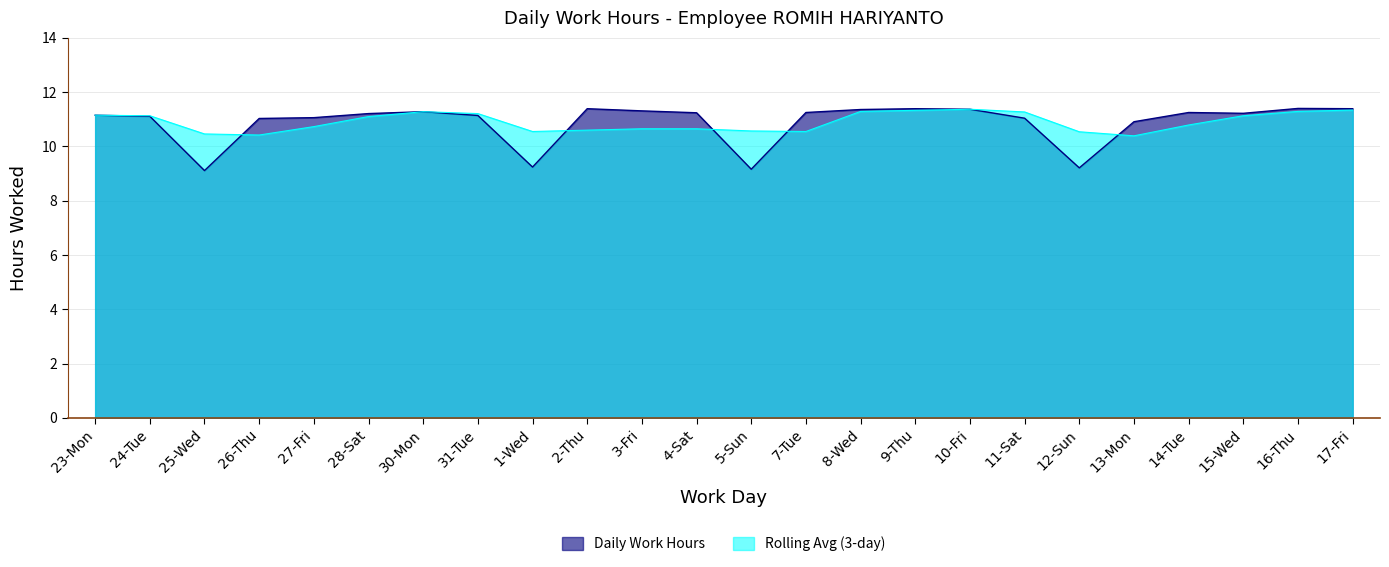

How many interior local valleys does the Daily Work Hours series have?

5